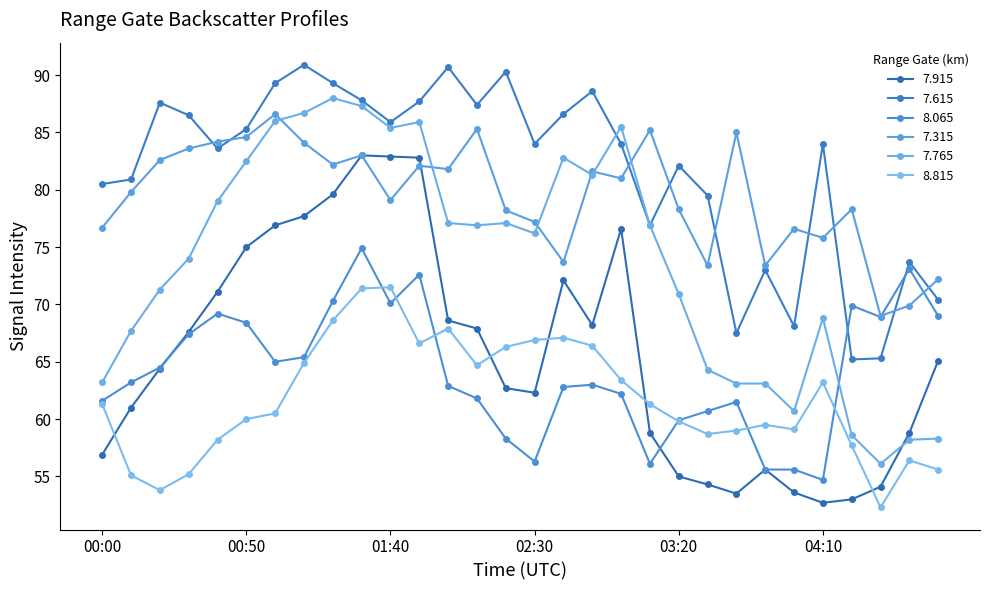

Which series has the largest total across all categories?

7.615